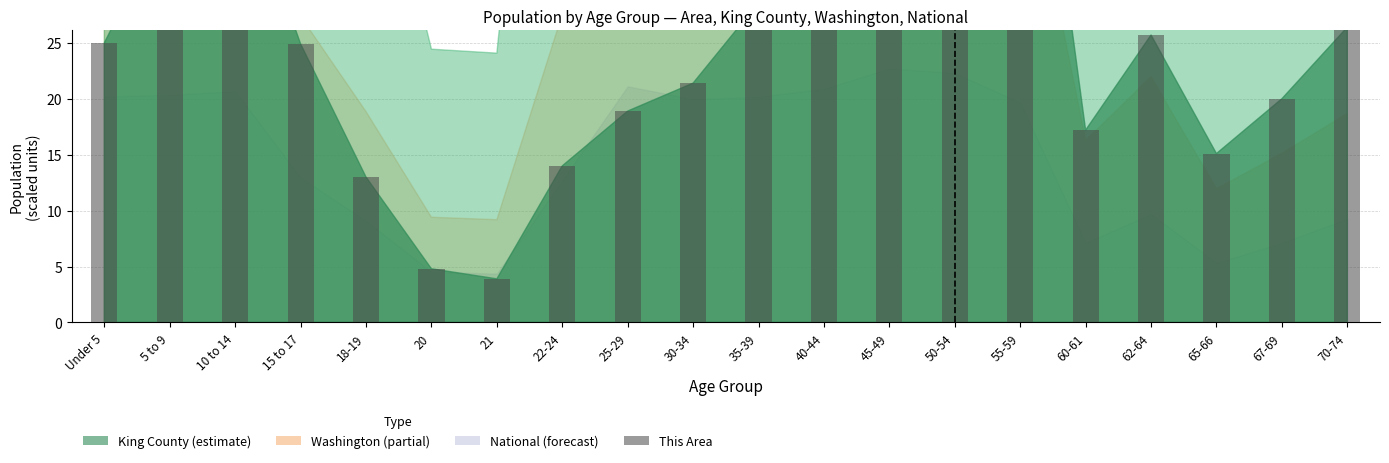

Reading left to right, what are all the values shown in this chart?

Under 5=25.0	5 to 9=36.7	10 to 14=41.4	15 to 17=24.9	18-19=13.0	20=4.8	21=3.9	22-24=14.0	25-29=18.9	30-34=21.4	35-39=28.6	40-44=42.9	45-49=55.4	50-54=56.7	55-59=60.6	60-61=17.2	62-64=25.7	65-66=15.1	67-69=20.0	70-74=26.4